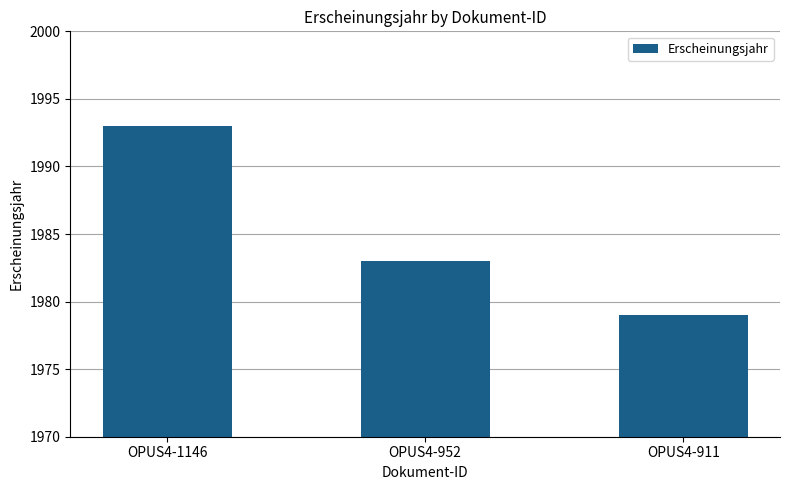

What is the change in value from OPUS4-1146 to OPUS4-911?

-14